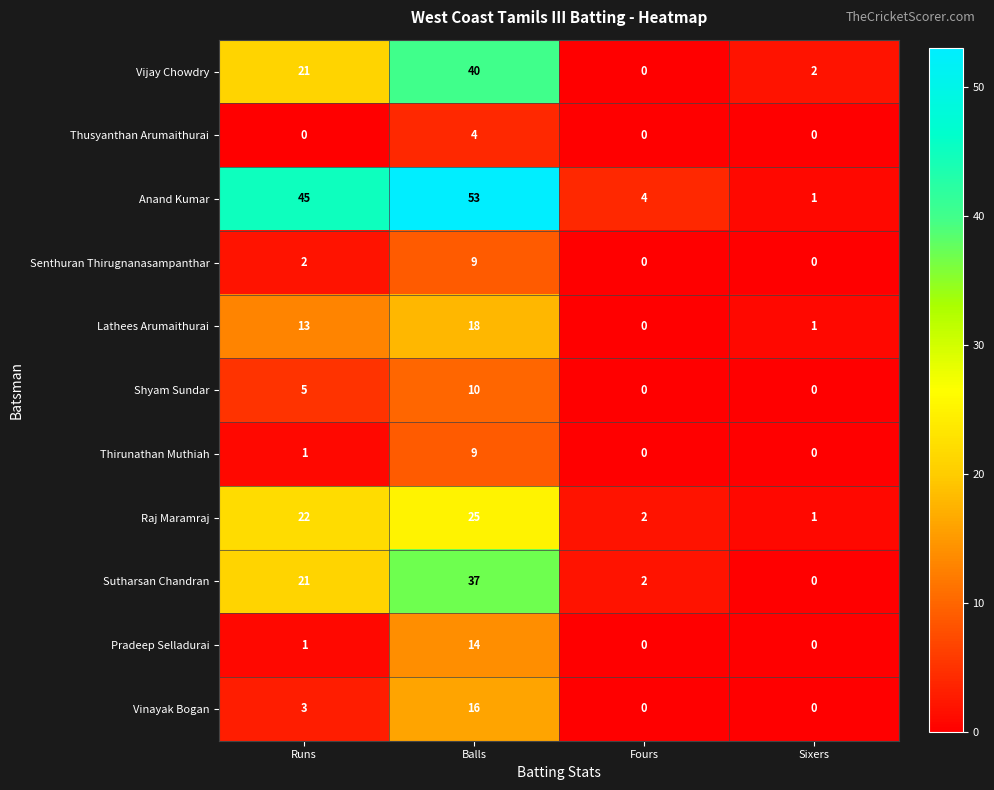

Which series has the largest total across all categories?

Anand Kumar